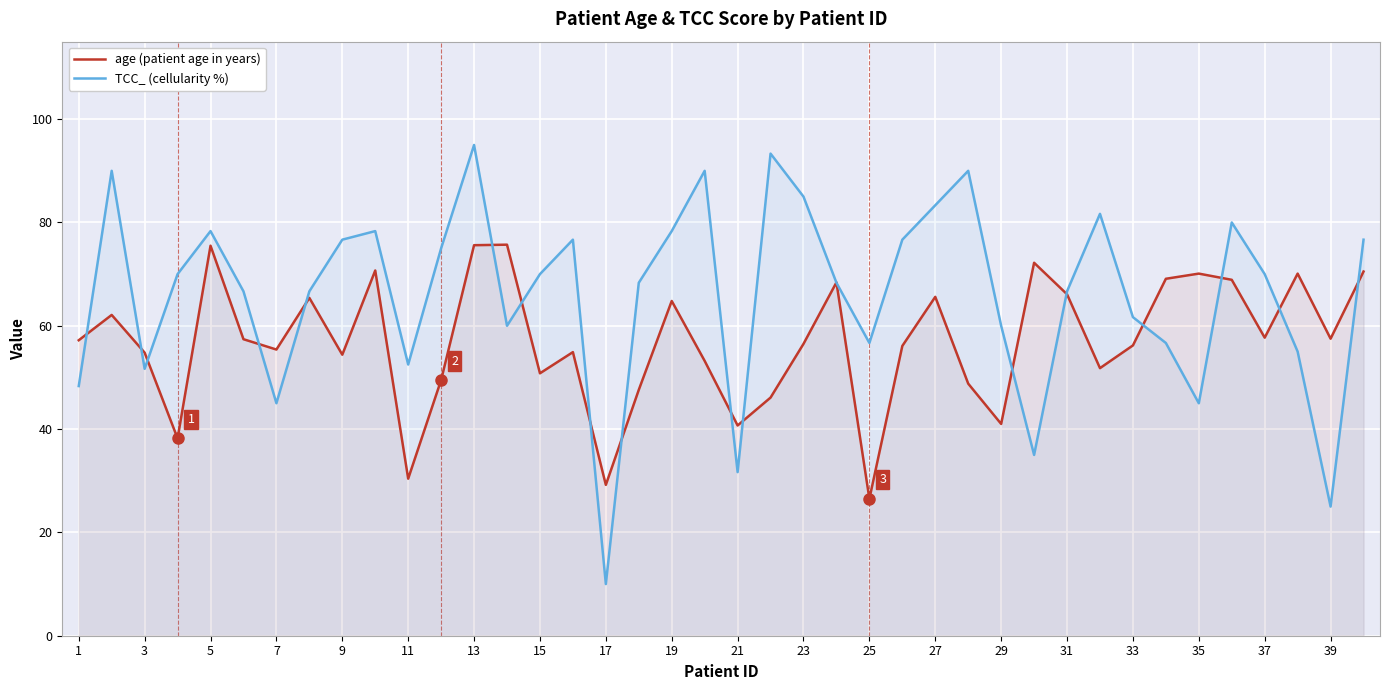

At how many categories does at least one series exceed 48?

38